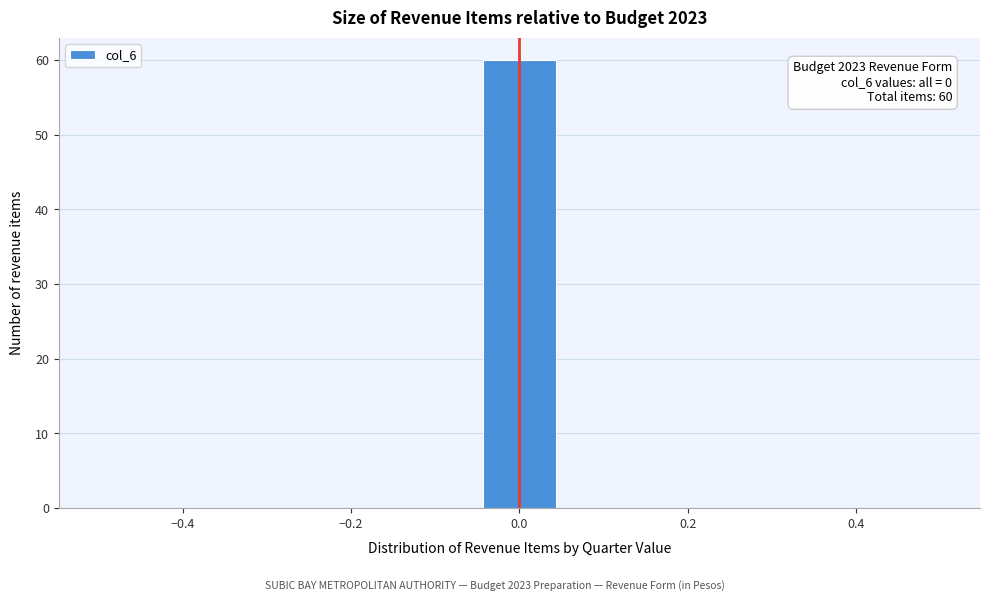

Over which range of the x-axis is the bar tallest?

-0.04 to 0.04